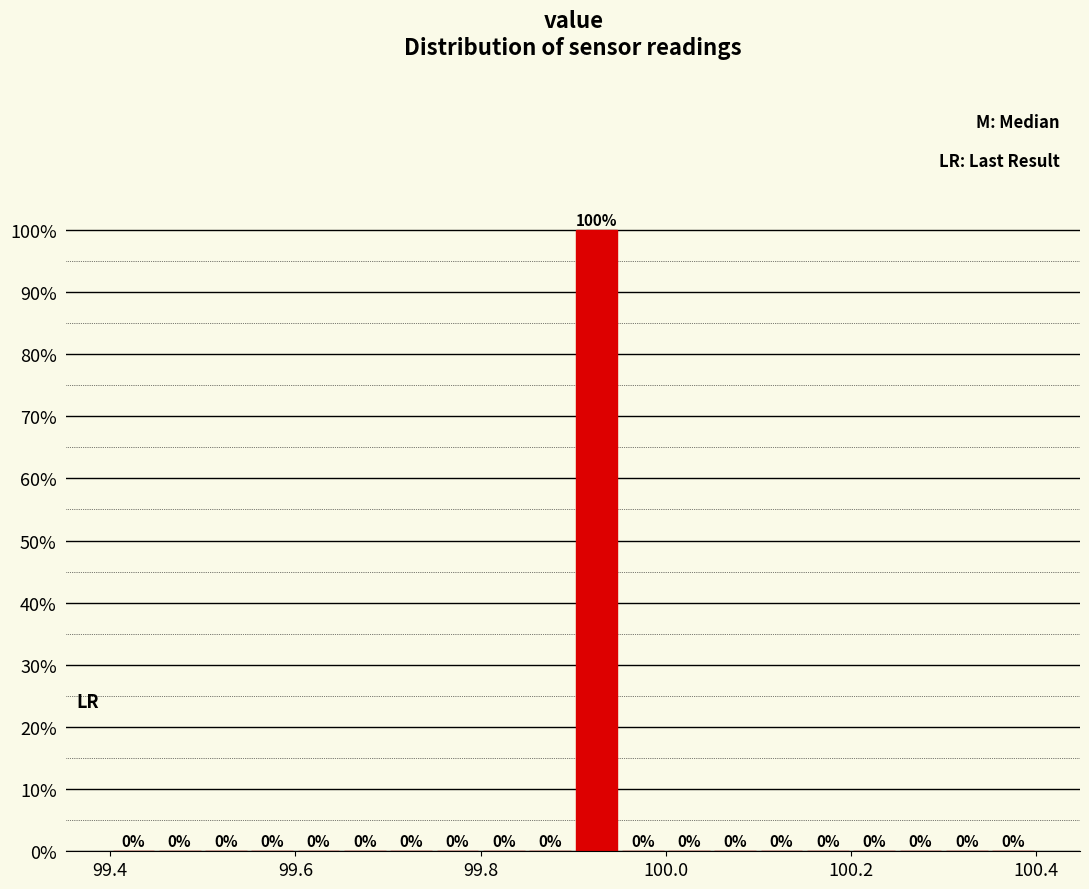

Around what value on the x-axis is the tallest bar? Give the approximate position of its centre, as read against the axis.

99.92